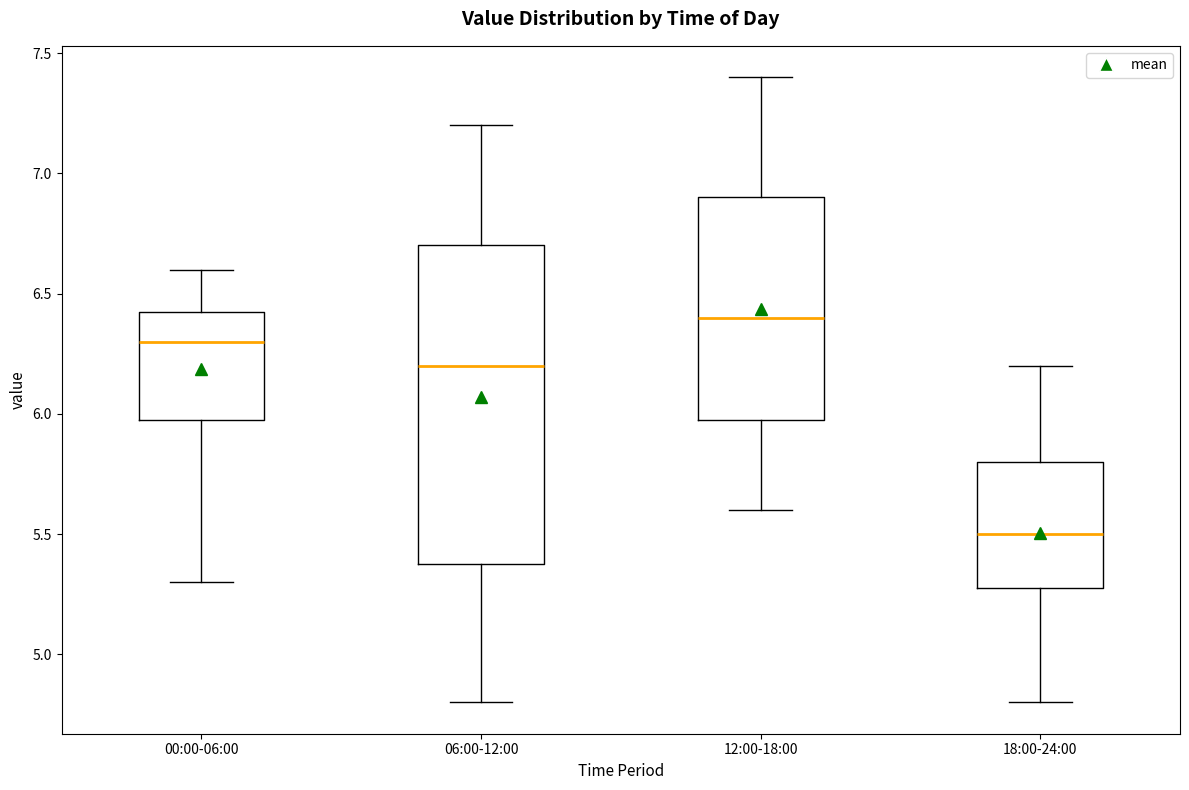

Reading left to right, read every box against the y-axis: the position of its median line, the range the box covers, and the ends of its whiskers. The values are not printed on the chart, so give them approximately, as read against the axis.

00:00-06:00: median 6.30, box 6.00 to 6.45, whiskers 5.30 to 6.60
06:00-12:00: median 6.20, box 5.40 to 6.70, whiskers 4.80 to 7.20
12:00-18:00: median 6.40, box 6.00 to 6.90, whiskers 5.60 to 7.40
18:00-24:00: median 5.50, box 5.30 to 5.80, whiskers 4.80 to 6.20